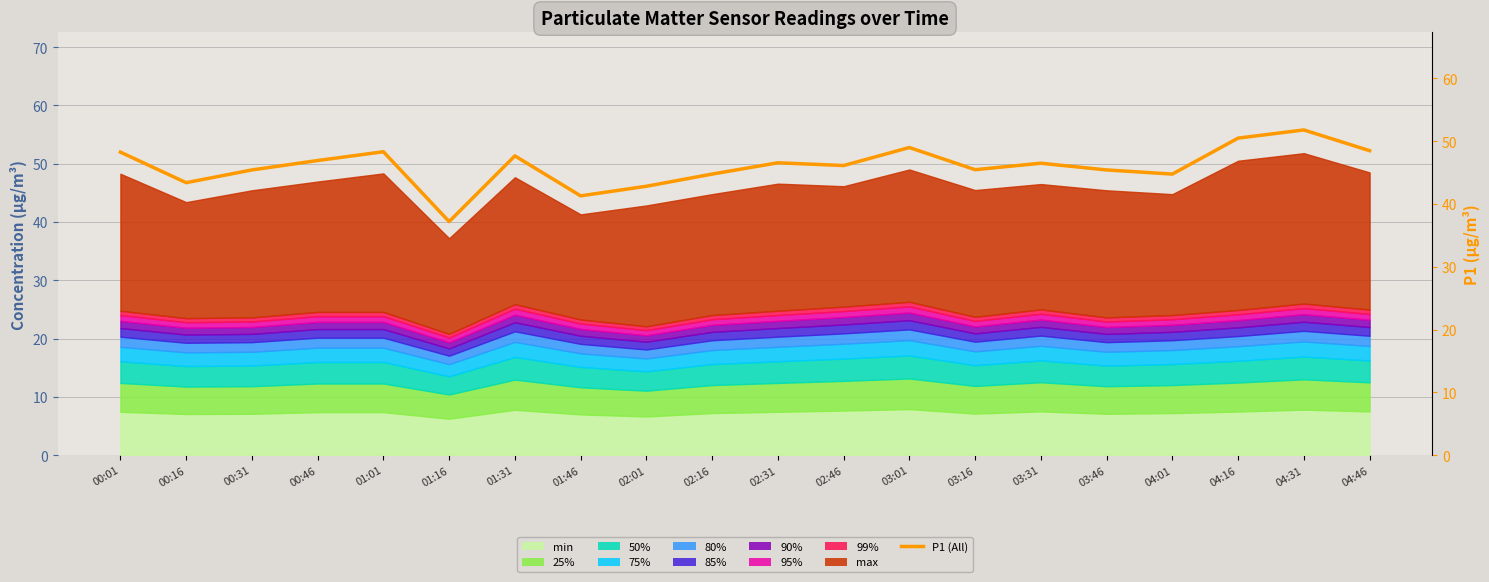

How many lines are shown in the chart?

1